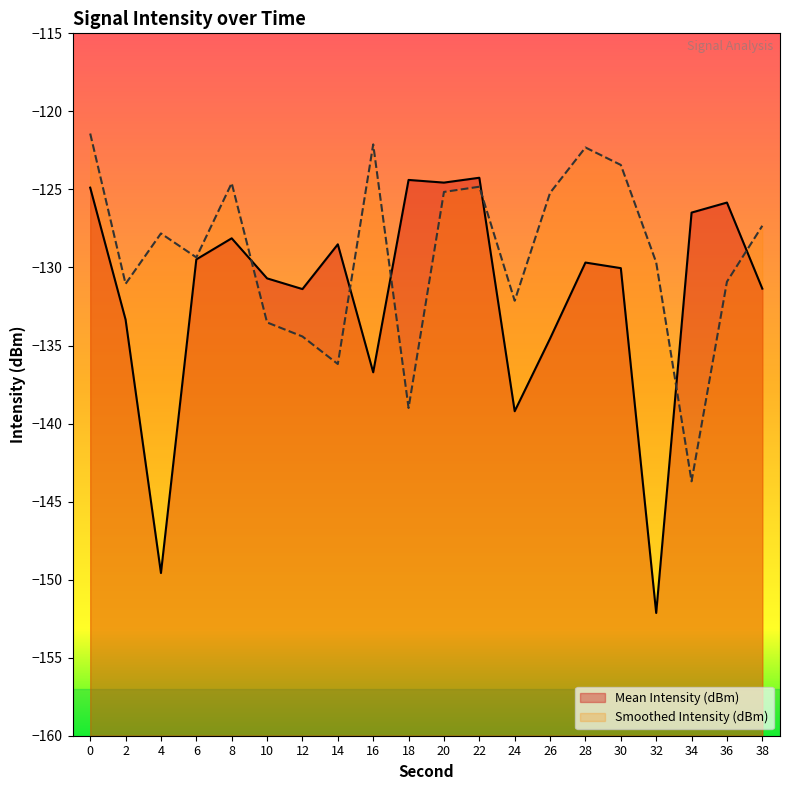

Rank the categories by Mean Intensity (dBm) value from lowest to highest.

32, 4, 24, 16, 26, 2, 12, 38, 10, 30, 28, 6, 14, 8, 34, 36, 0, 20, 18, 22